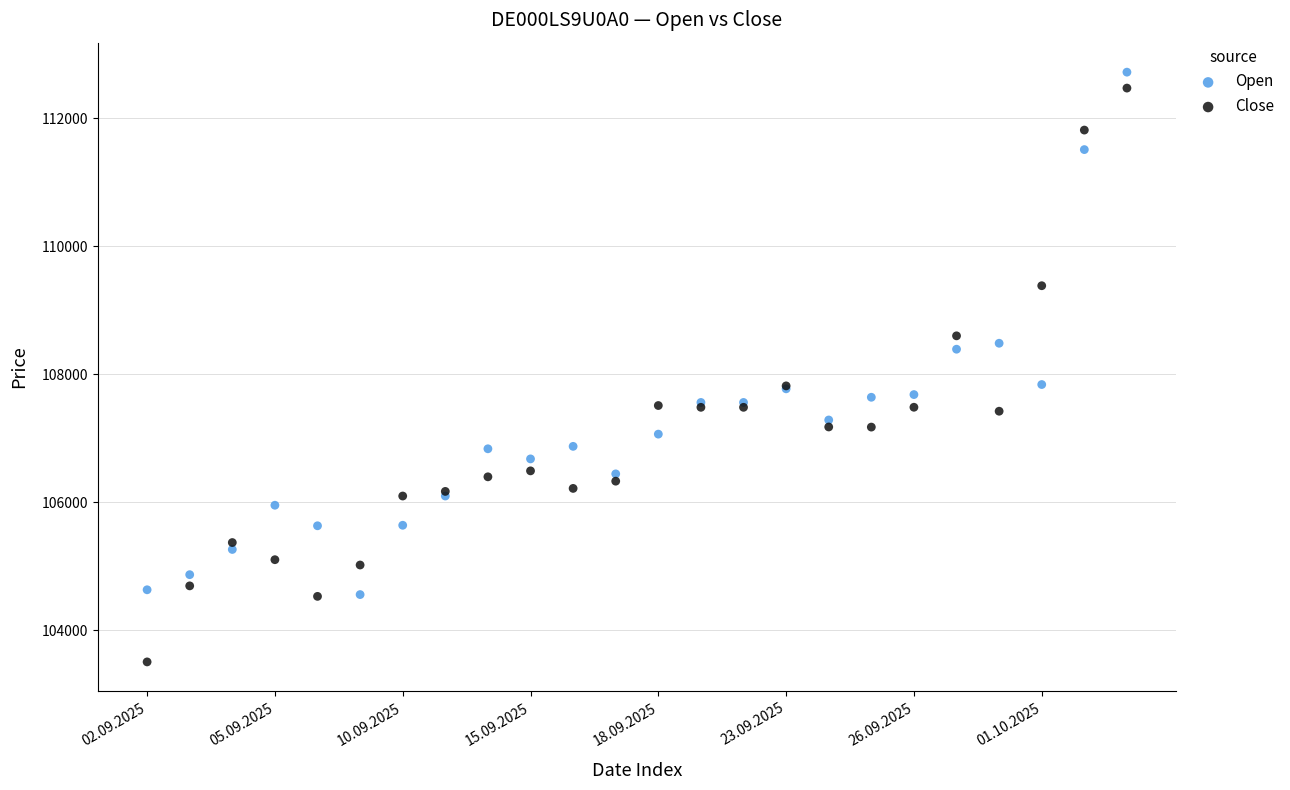

Which series has the widest spread of Y values?

Close